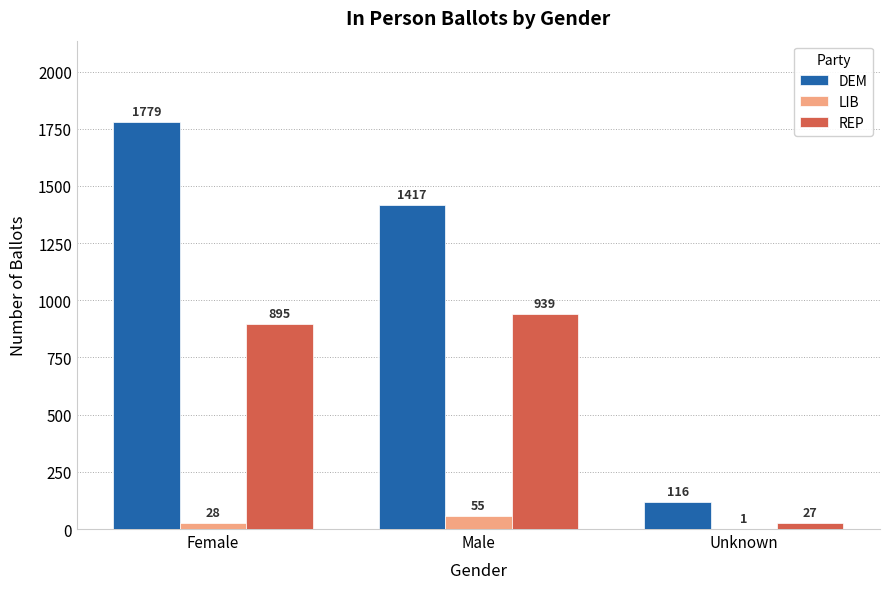

True or false: DEM has a value of 116 at Unknown.

True